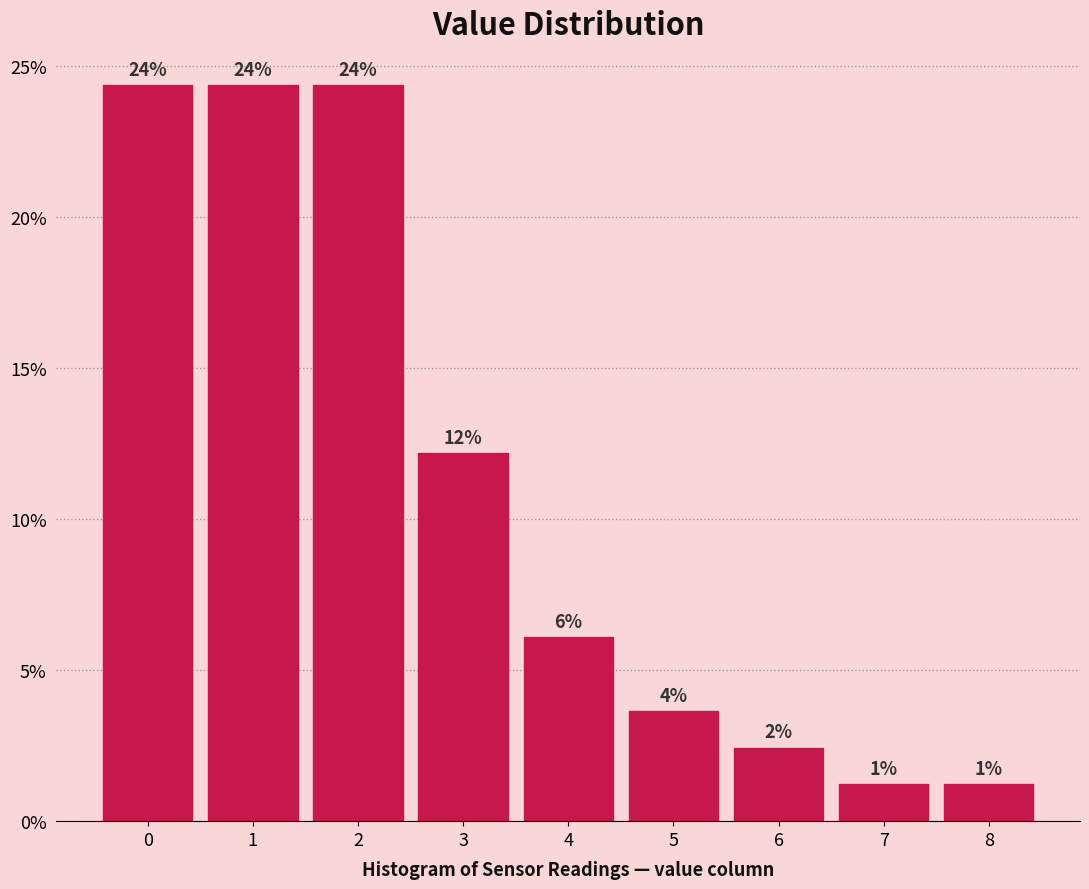

Does the chart contain any negative values?

No